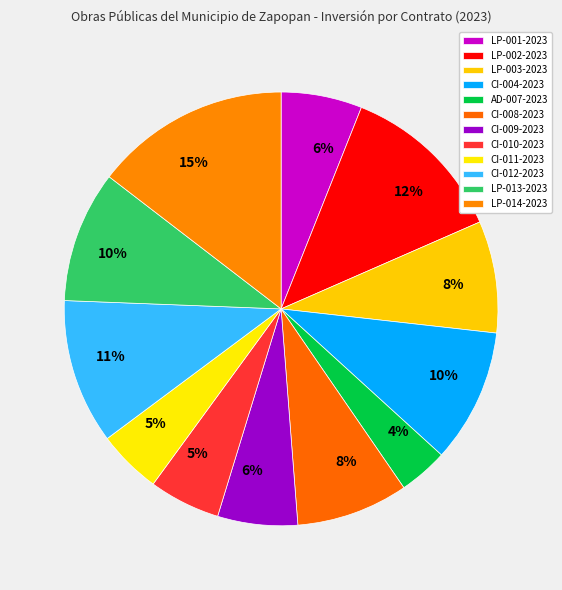

How many slices are in this pie chart?

12